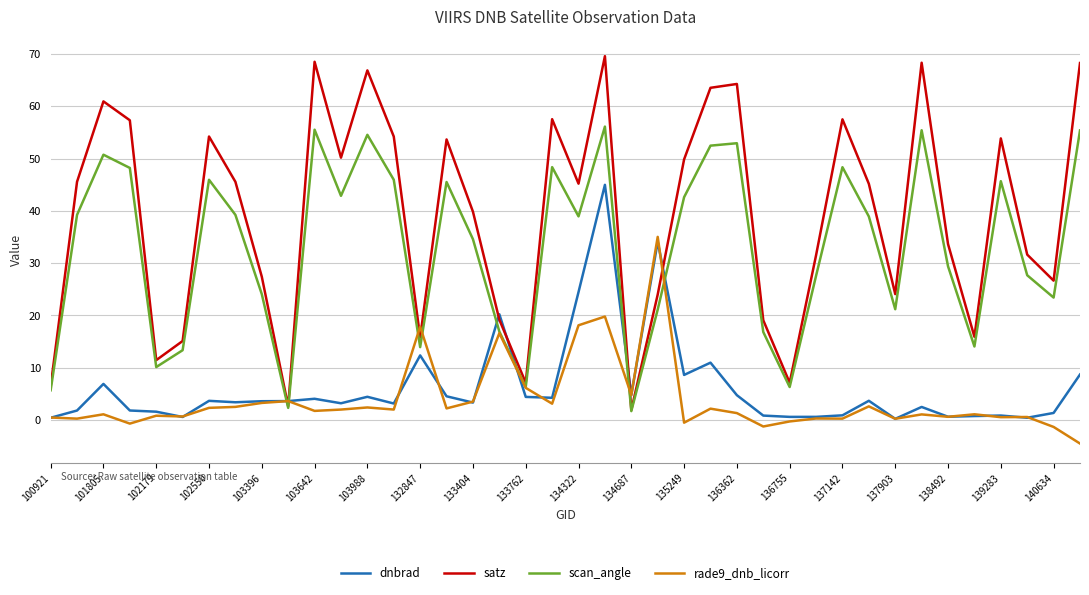

Which series has the largest range (max minus min)?

satz